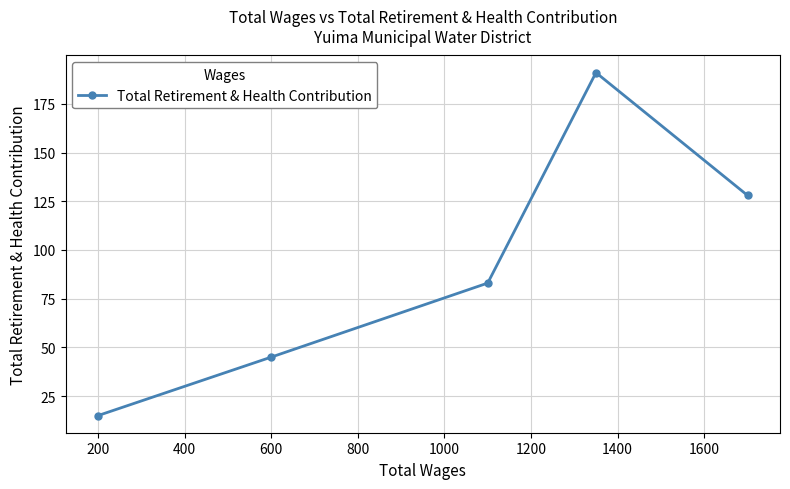

What is the minimum value shown in the chart?

15